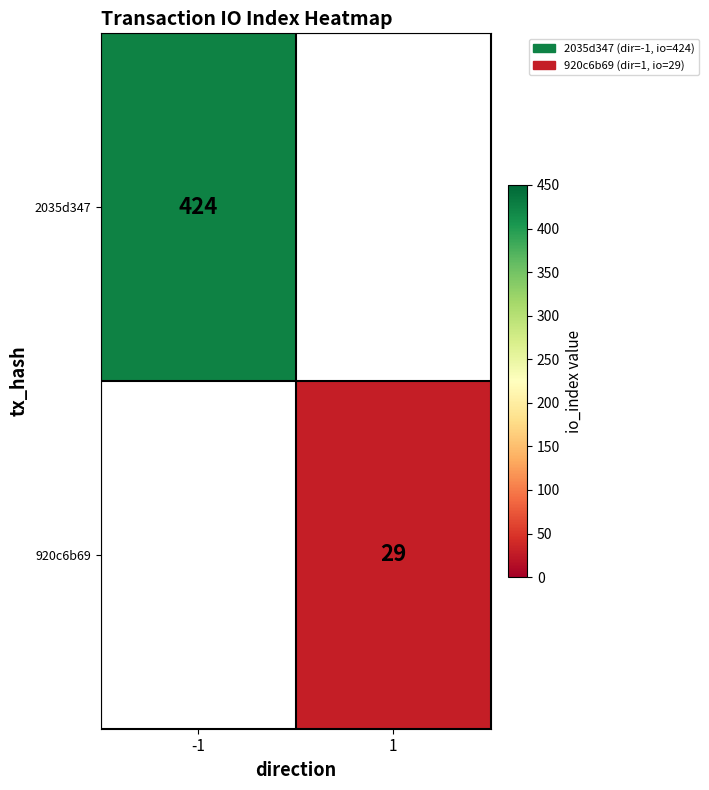

The 2035d347 series shows 424 at -1. True or false?

True